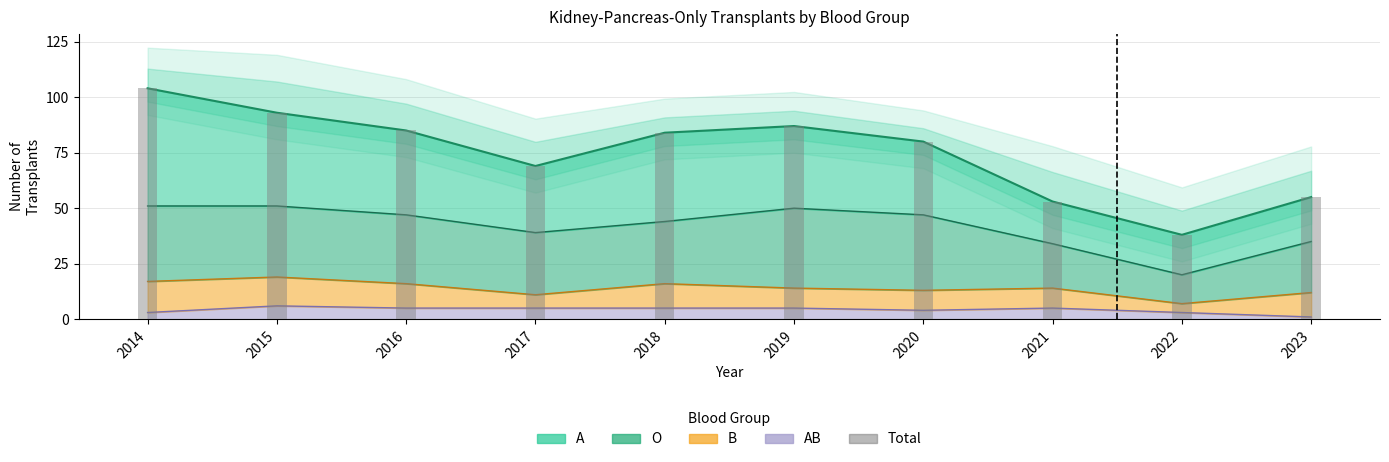

What is the value of the A (top) bar at the 9th from the left?

38